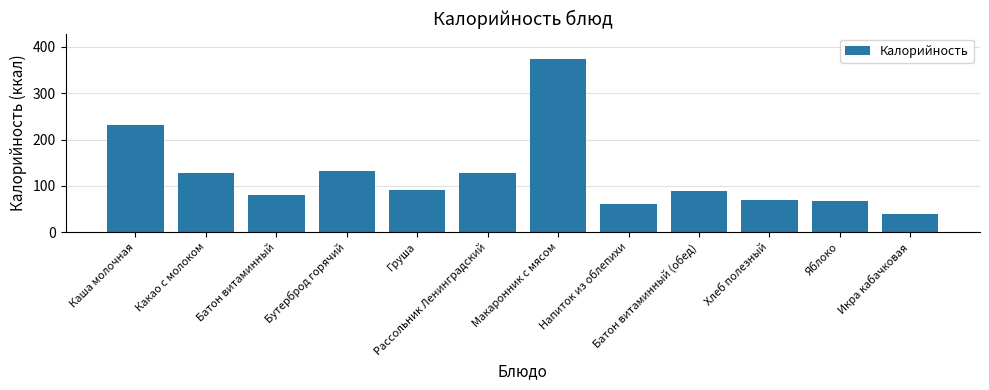

What is the approximate value at Груша, to the nearest 10?

90